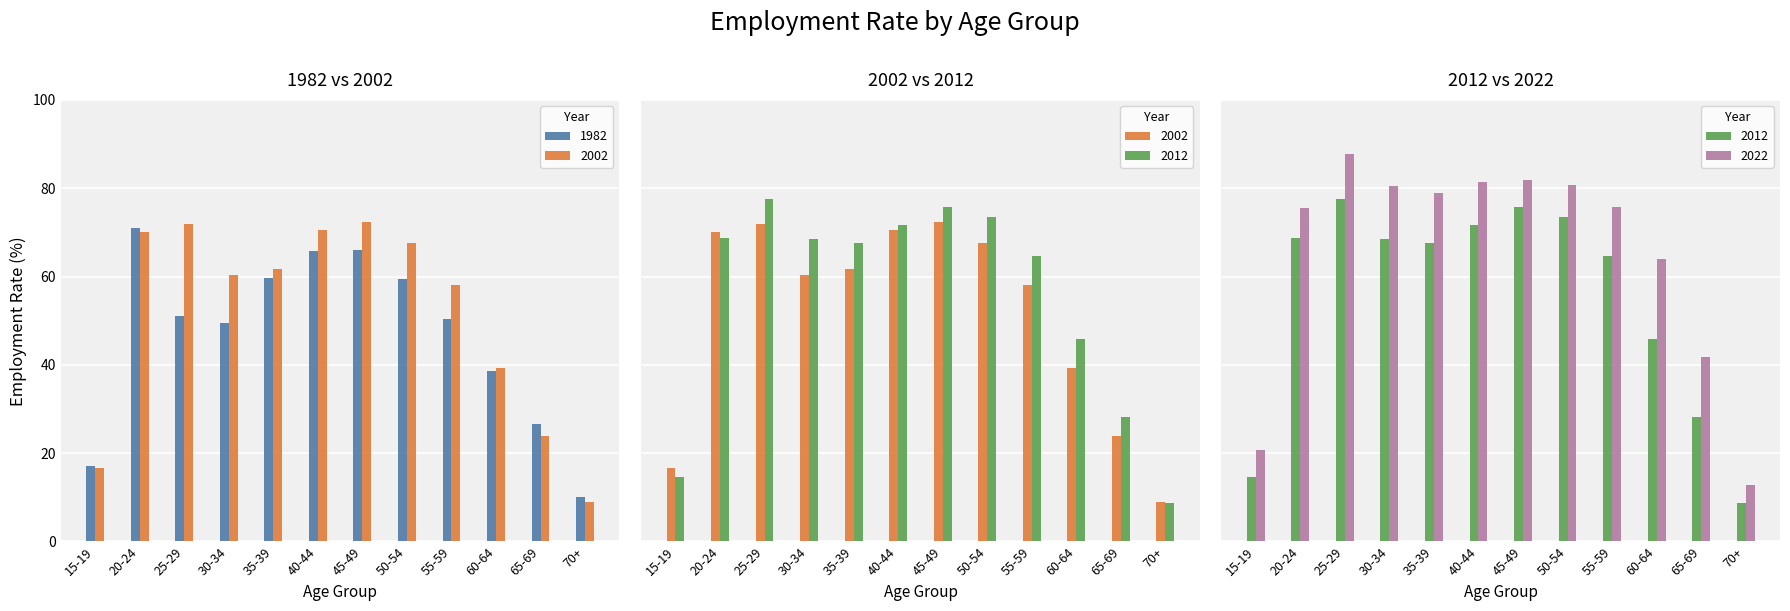

True or false: 2002 has a value of 80.9 at 30-34.

False